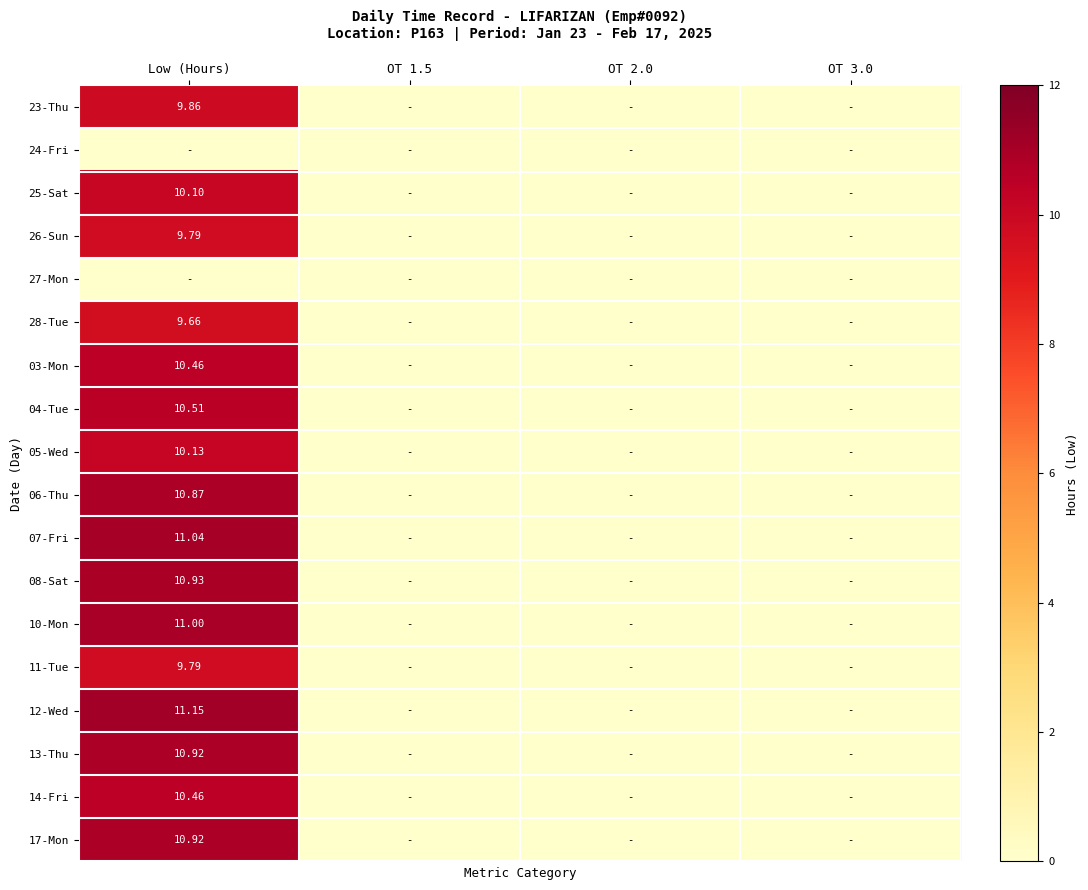

Rank the series by their maximum value, from highest to lowest.

12-Wed, 07-Fri, 10-Mon, 08-Sat, 13-Thu, 17-Mon, 06-Thu, 04-Tue, 03-Mon, 14-Fri, 05-Wed, 25-Sat, 23-Thu, 26-Sun, 11-Tue, 28-Tue, 24-Fri, 27-Mon